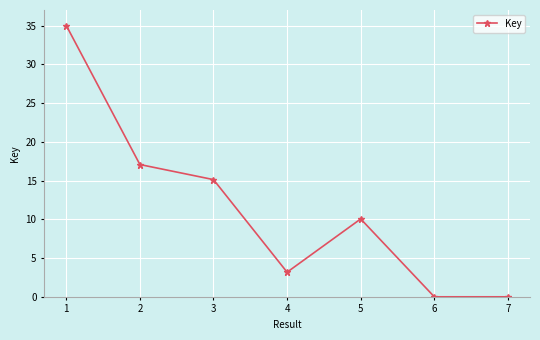

What is the value of the 3rd point from the left?

15.1